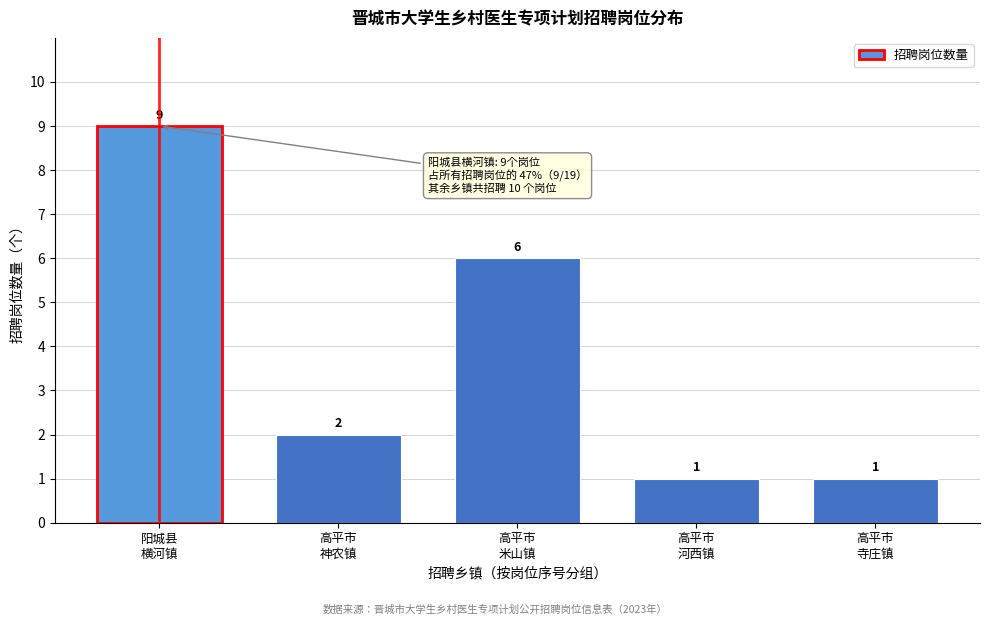

Reading right to left, what are all the values shown in this chart?

1	1	6	2	9